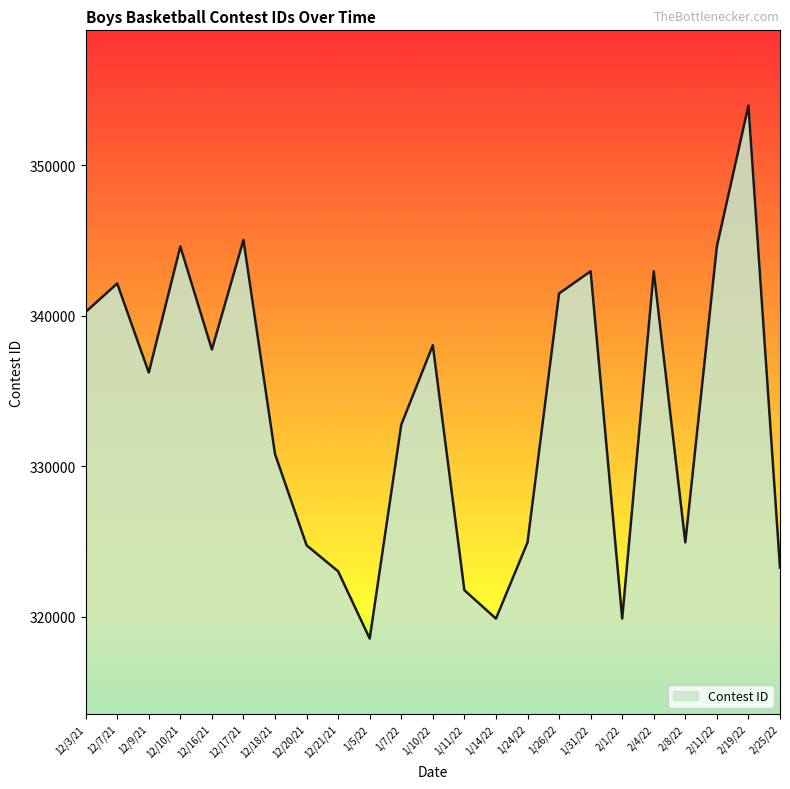

What is the change in value from 12/20/21 to 1/31/22?

+18212